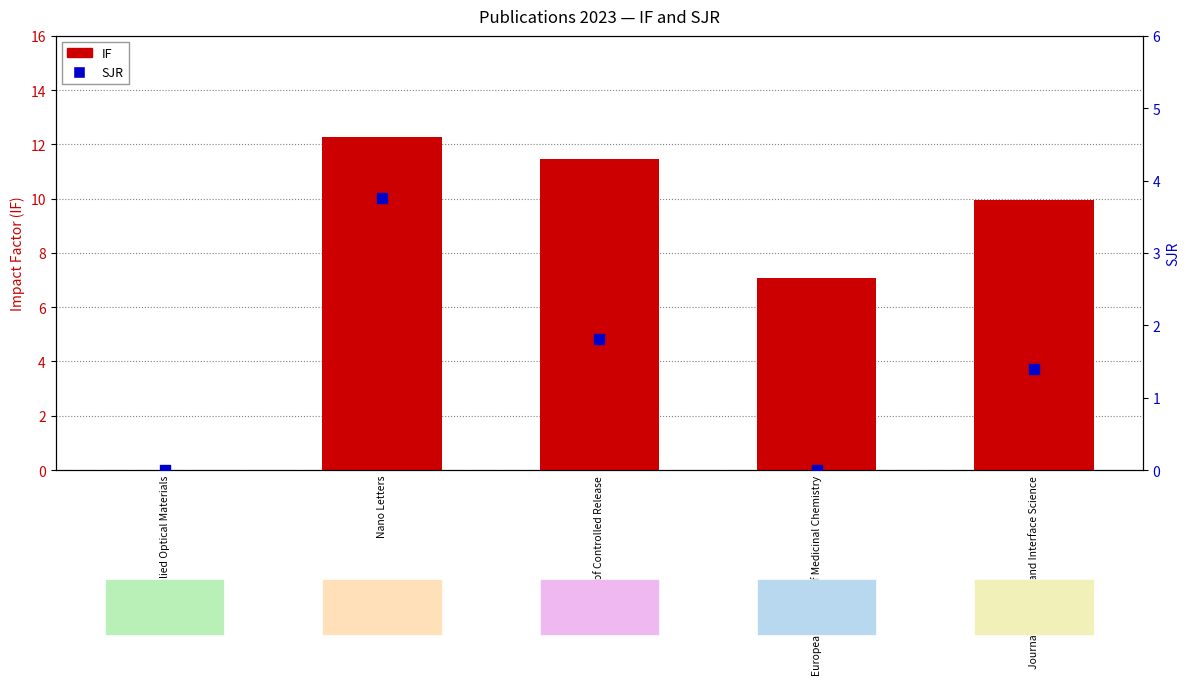

Which series contains the highest Y value?

IF